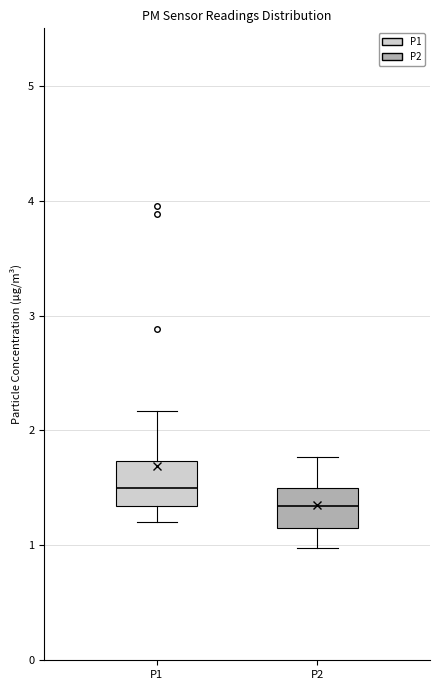

Where does the median line of the box for P2 sit on the y-axis? The values are not printed on the chart, so give them approximately, as read against the axis.

1.3